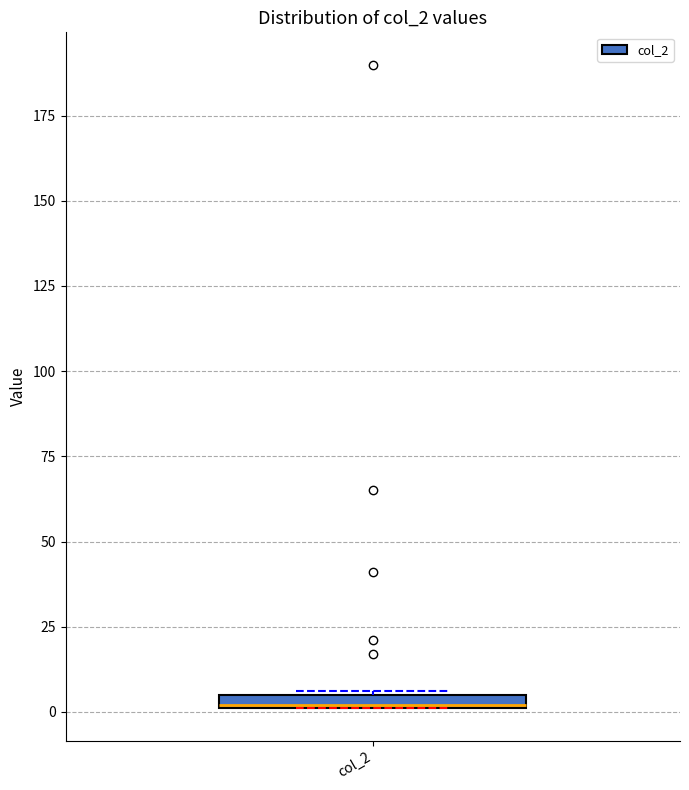

Where is the upper edge of the box for col_2 on the y-axis? The values are not printed on the chart, so give them approximately, as read against the axis.

5